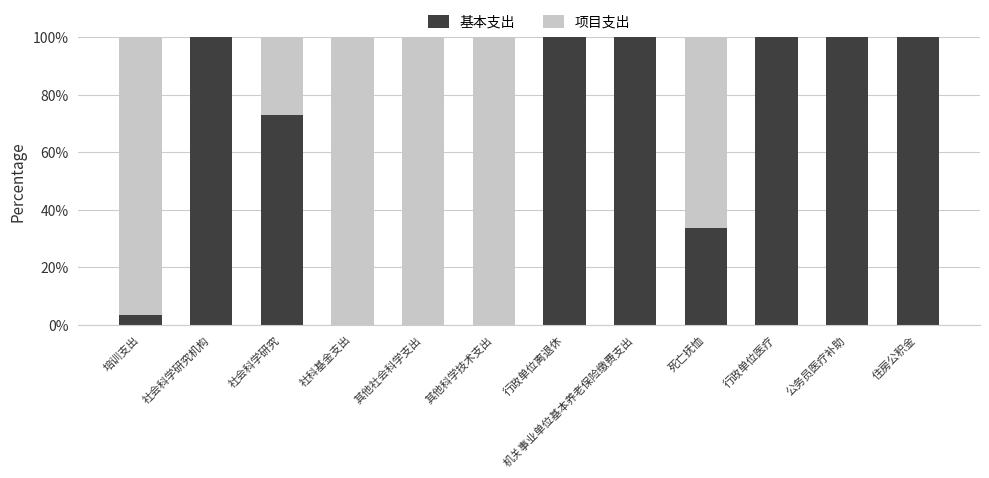

Read the 基本支出 value at 培训支出.

3.3